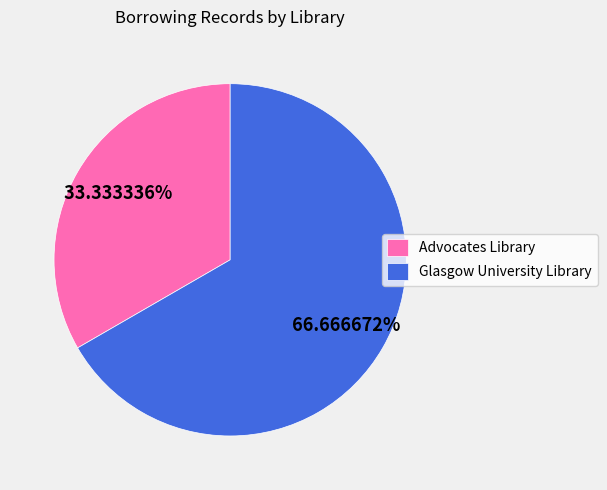

Which slice is the smallest?

Advocates Library